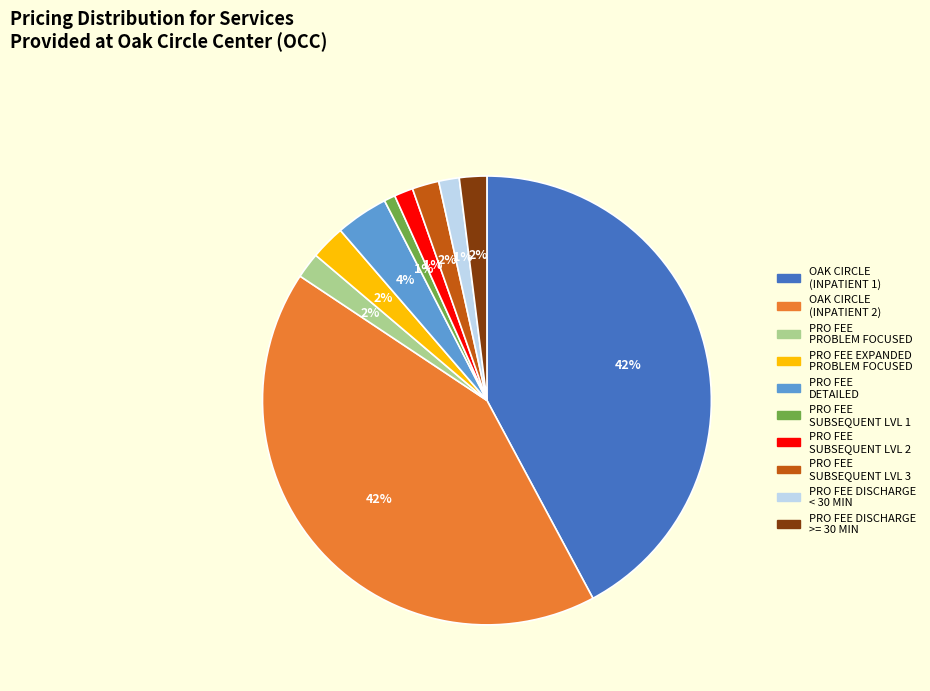

Is it true that OAK CIRCLE (INPATIENT 1) is 42% of the pie?

True